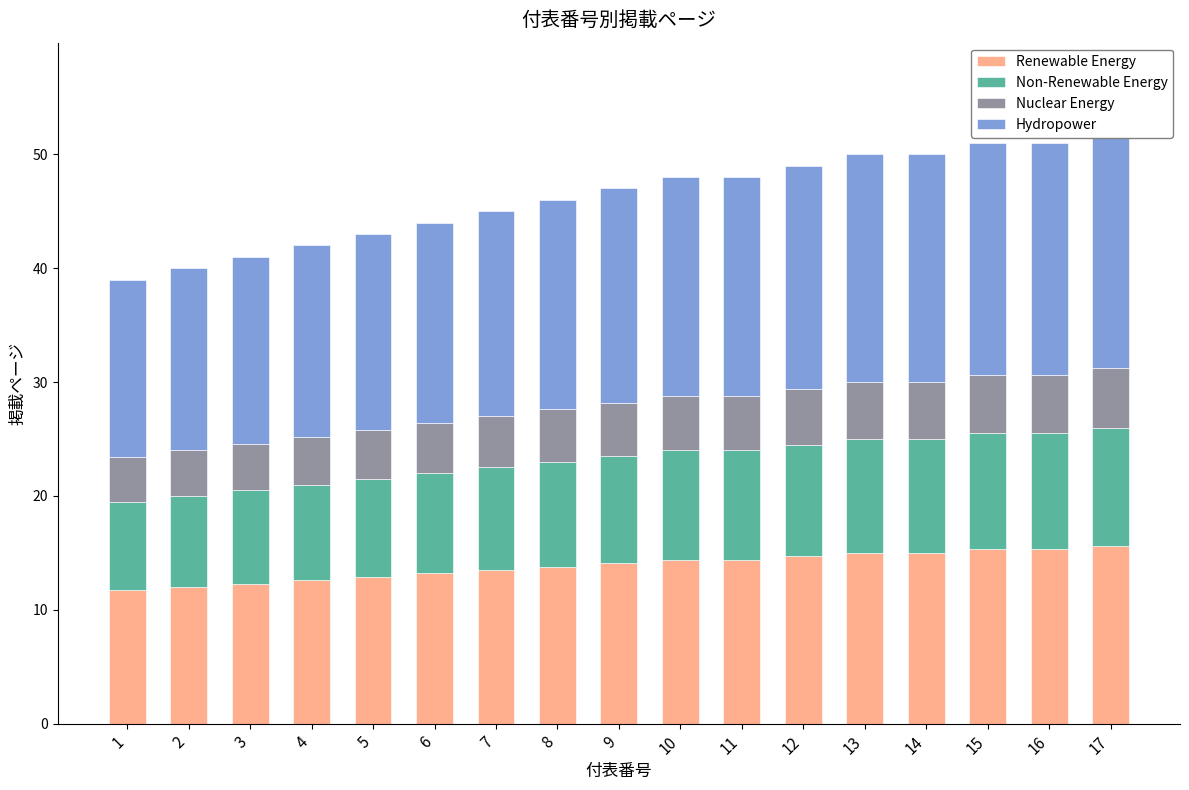

How many series are shown in this chart?

4